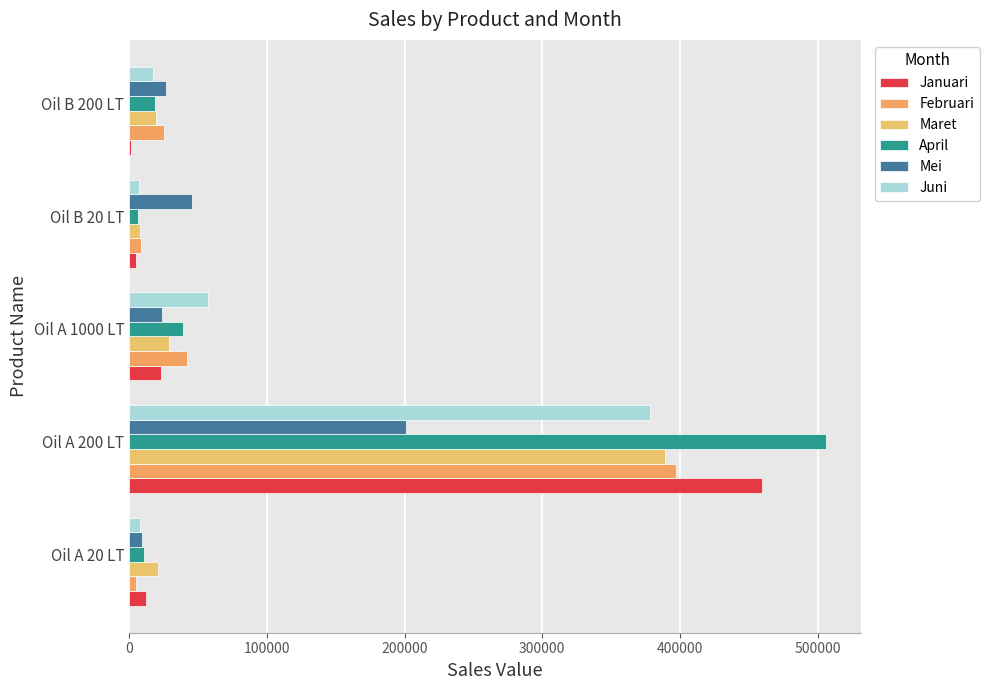

How many distinct data groups are displayed?

6